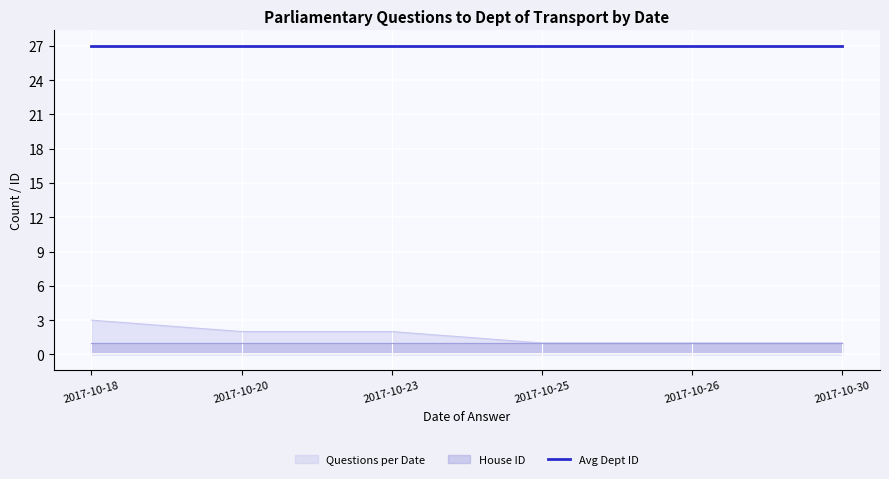

The value of Questions per Date at 2017-10-18 is 3. True or false?

True